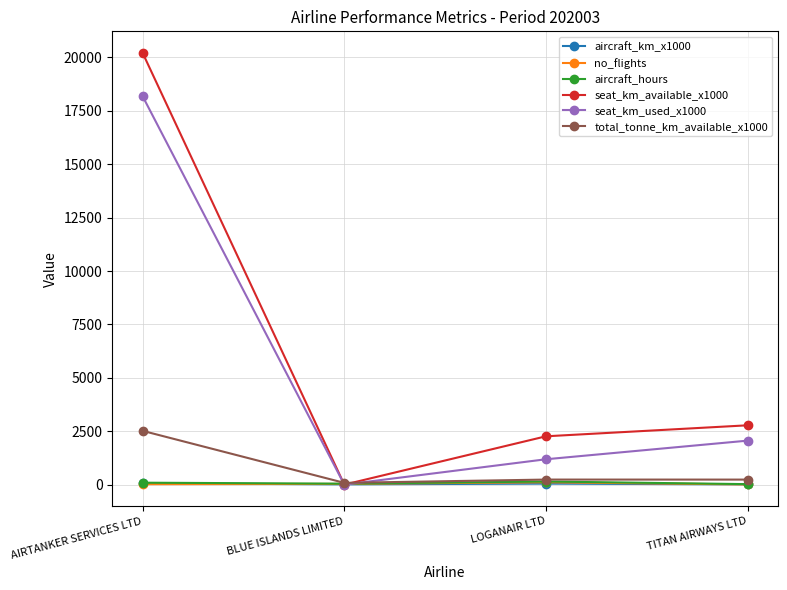

What is the value of the aircraft_hours point at the 4th from the left?

23.1